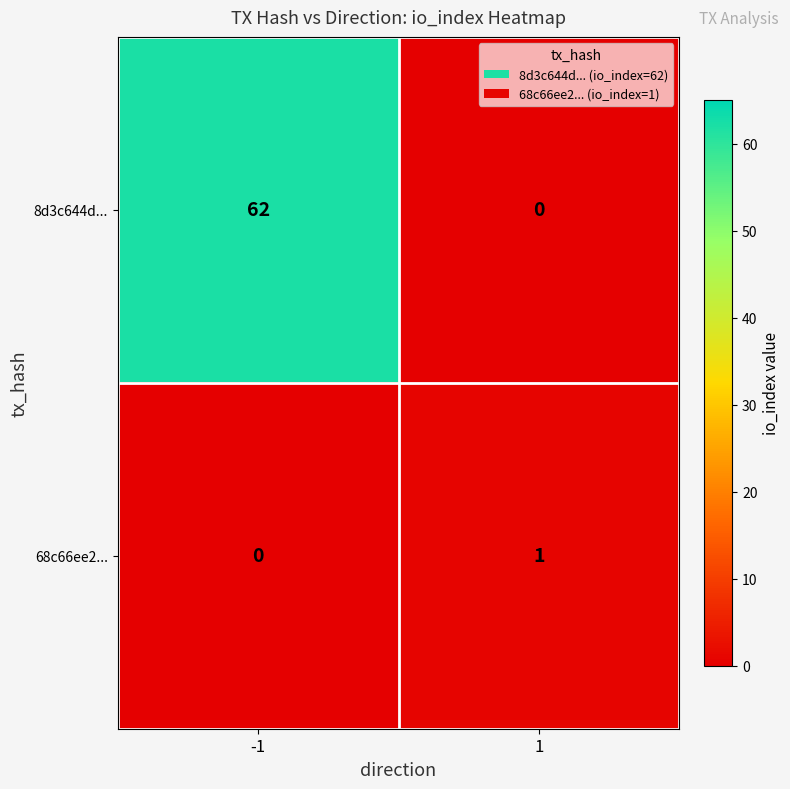

True or false: 8d3c644d... has a value of 0 at 1.

True